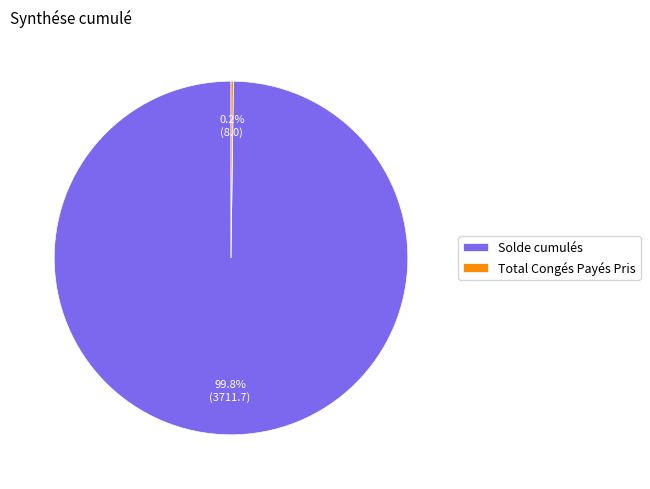

What is the largest slice in the pie chart?

Solde cumulés